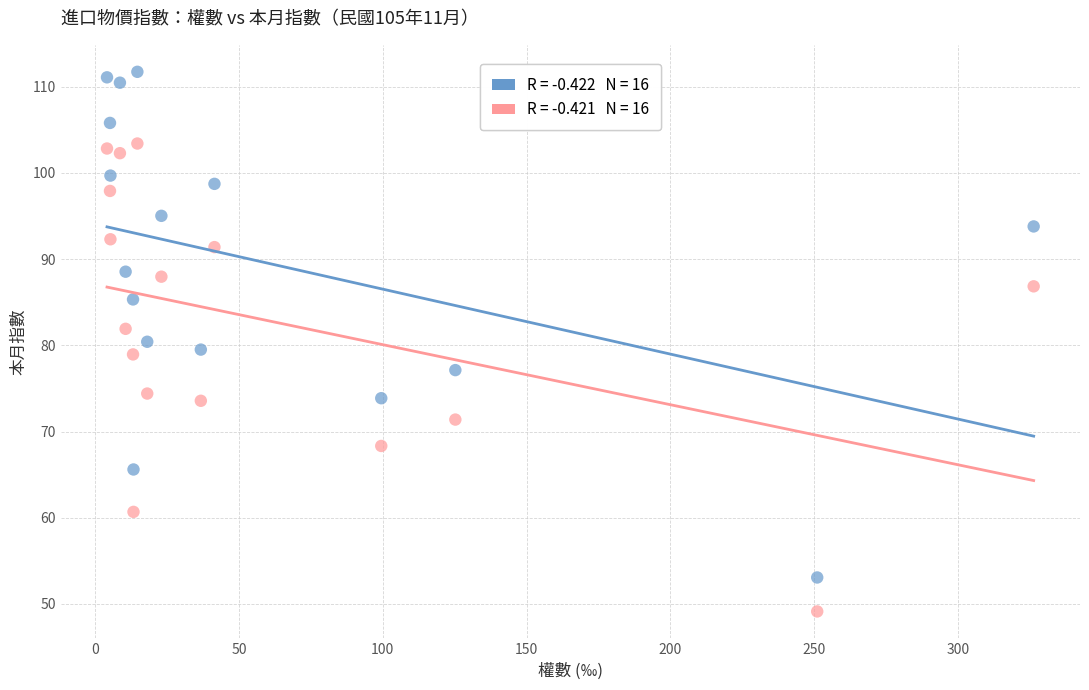

Across all data points, what is the range of Y values (max minus min)?

62.6